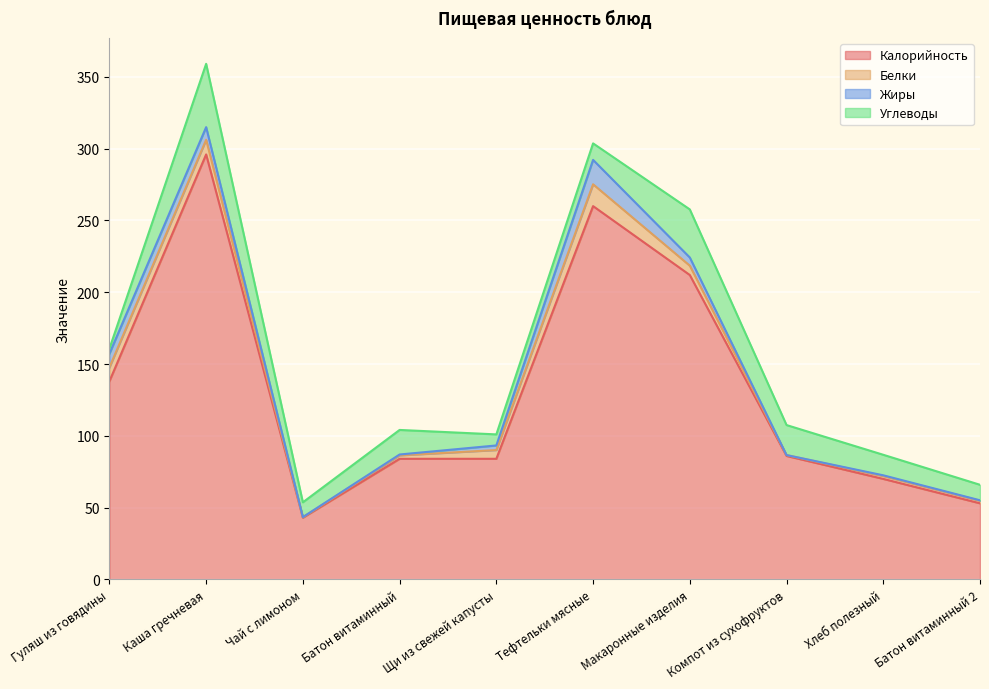

Where does the Калорийность series first go above 86?

Гуляш из говядины